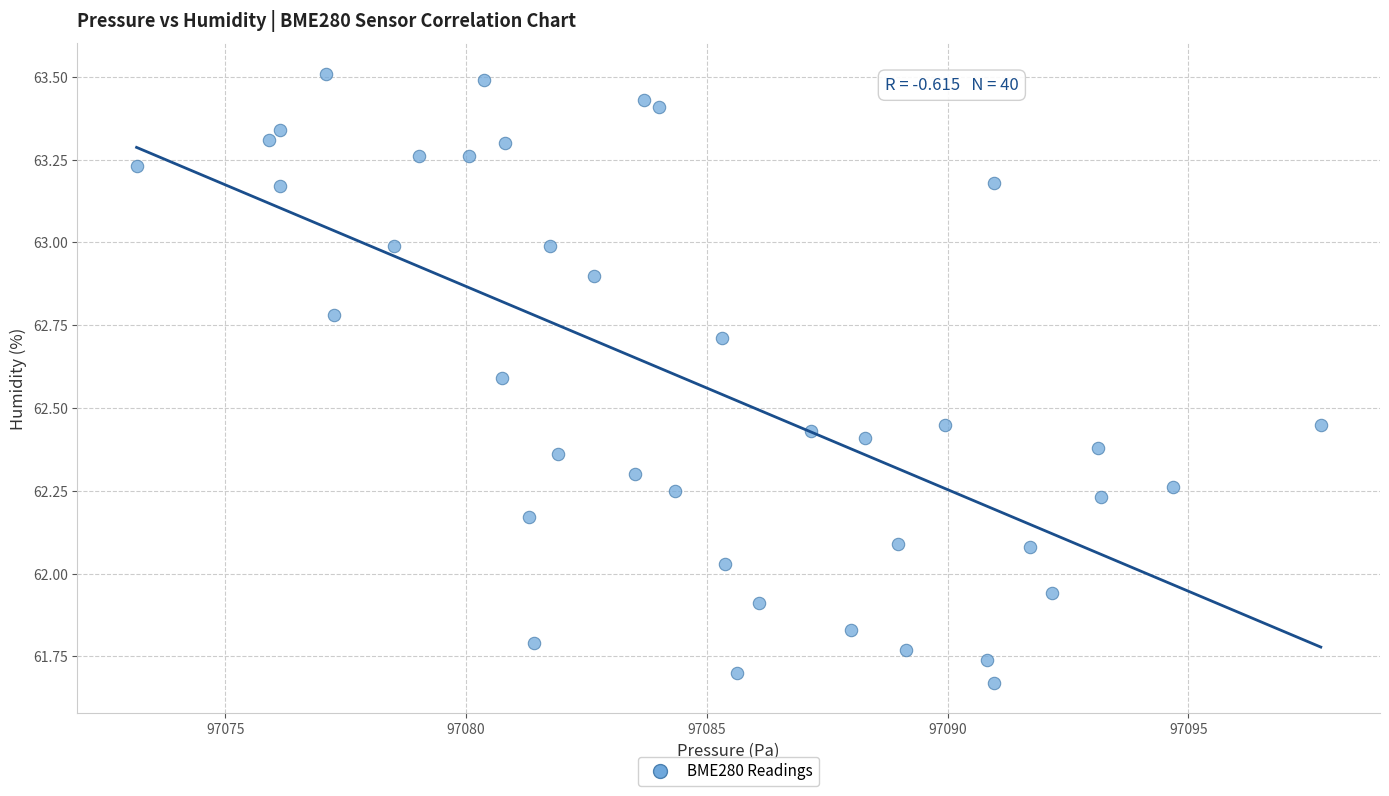

What is the range of Y values (max minus min)?

1.8